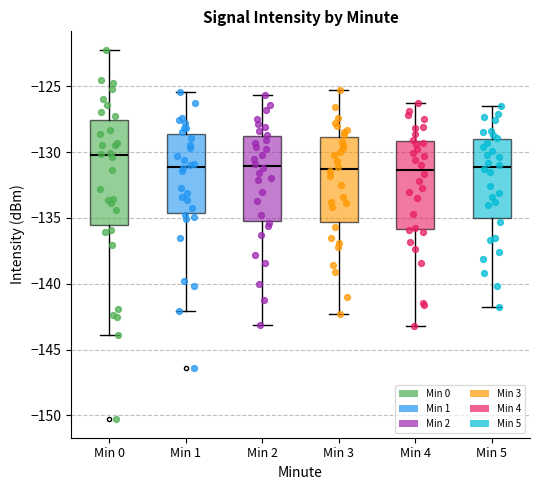

Where is the lower edge of the box for Min 3 on the y-axis? The values are not printed on the chart, so give them approximately, as read against the axis.

-135.5